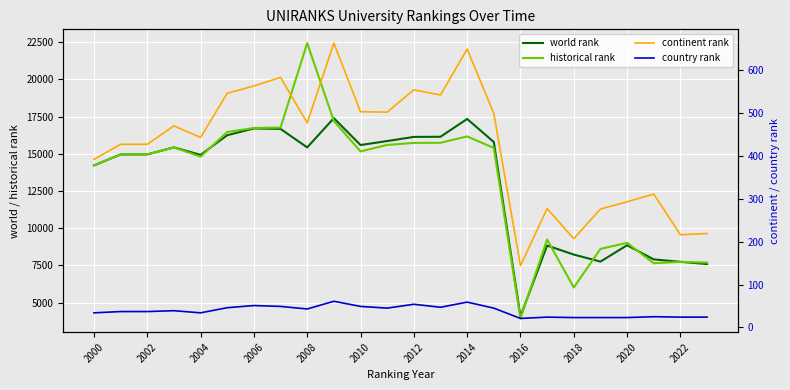

Which has a higher value, 2012 or 2020?

2012